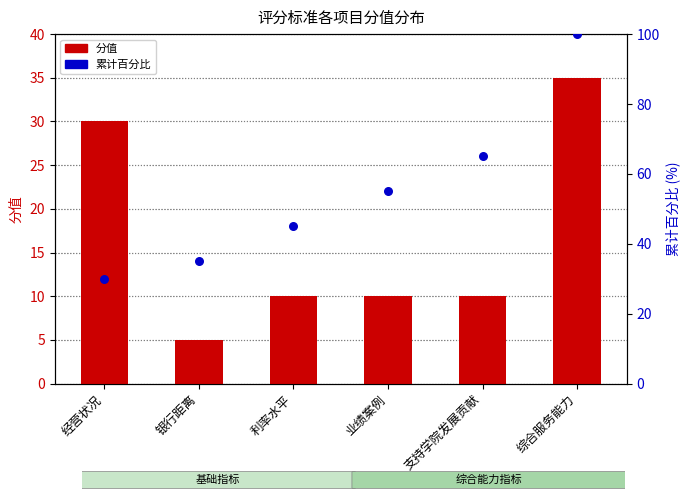

At how many categories does at least one series exceed 76?

1